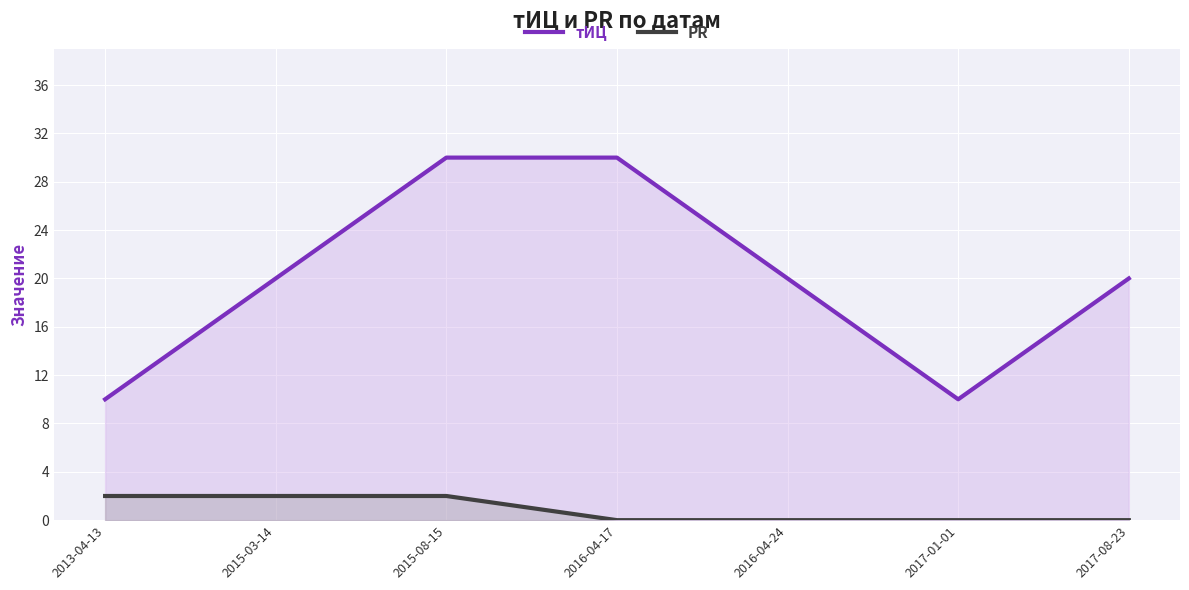

What are all the series names shown in the legend?

тИЦ, PR